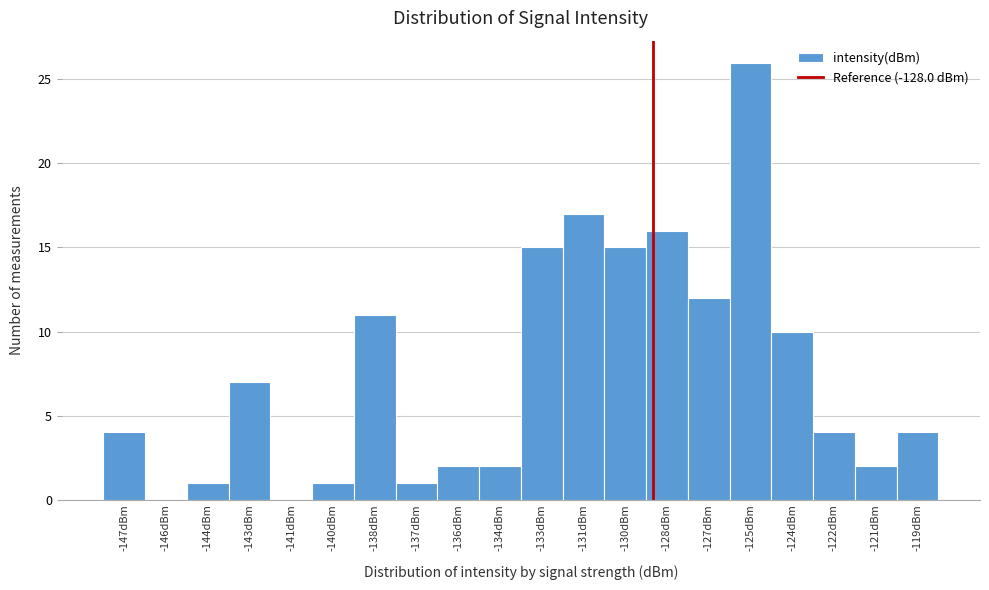

Reading left to right, extract all data points from this chart.

-147dBm=4	-146dBm=0	-144dBm=1	-143dBm=7	-141dBm=0	-140dBm=1	-138dBm=11	-137dBm=1	-136dBm=2	-134dBm=2	-133dBm=15	-131dBm=17	-130dBm=15	-128dBm=16	-127dBm=12	-125dBm=26	-124dBm=10	-122dBm=4	-121dBm=2	-119dBm=4